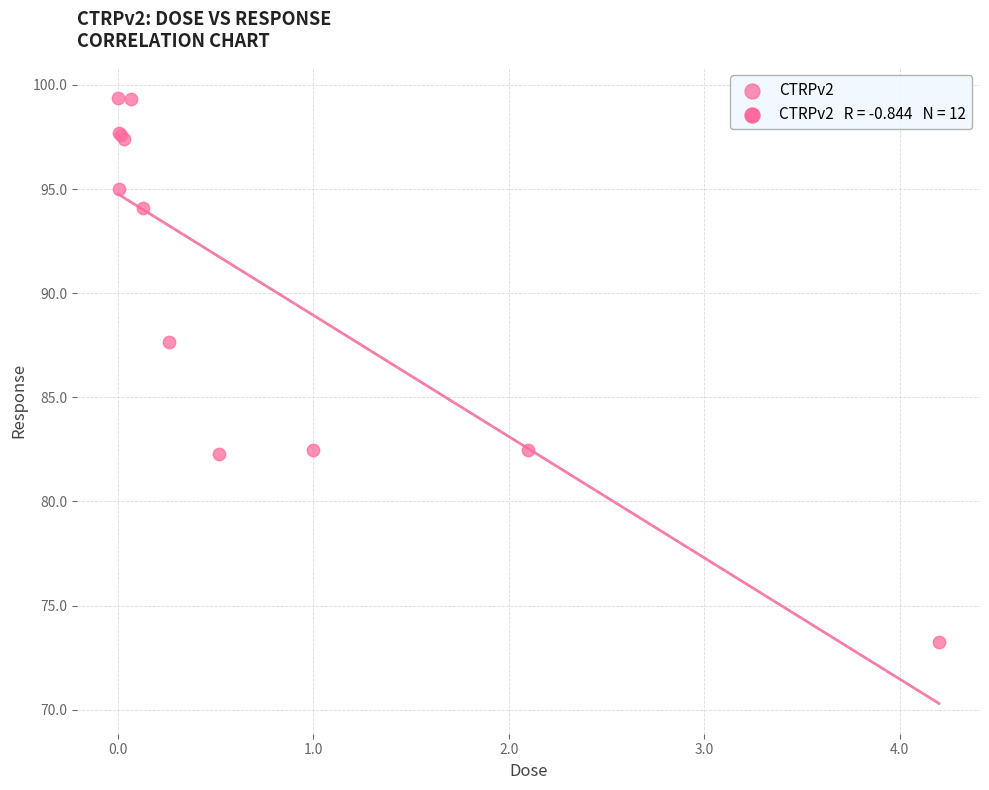

What Y value in the scatter plot is closest to 86?

87.7